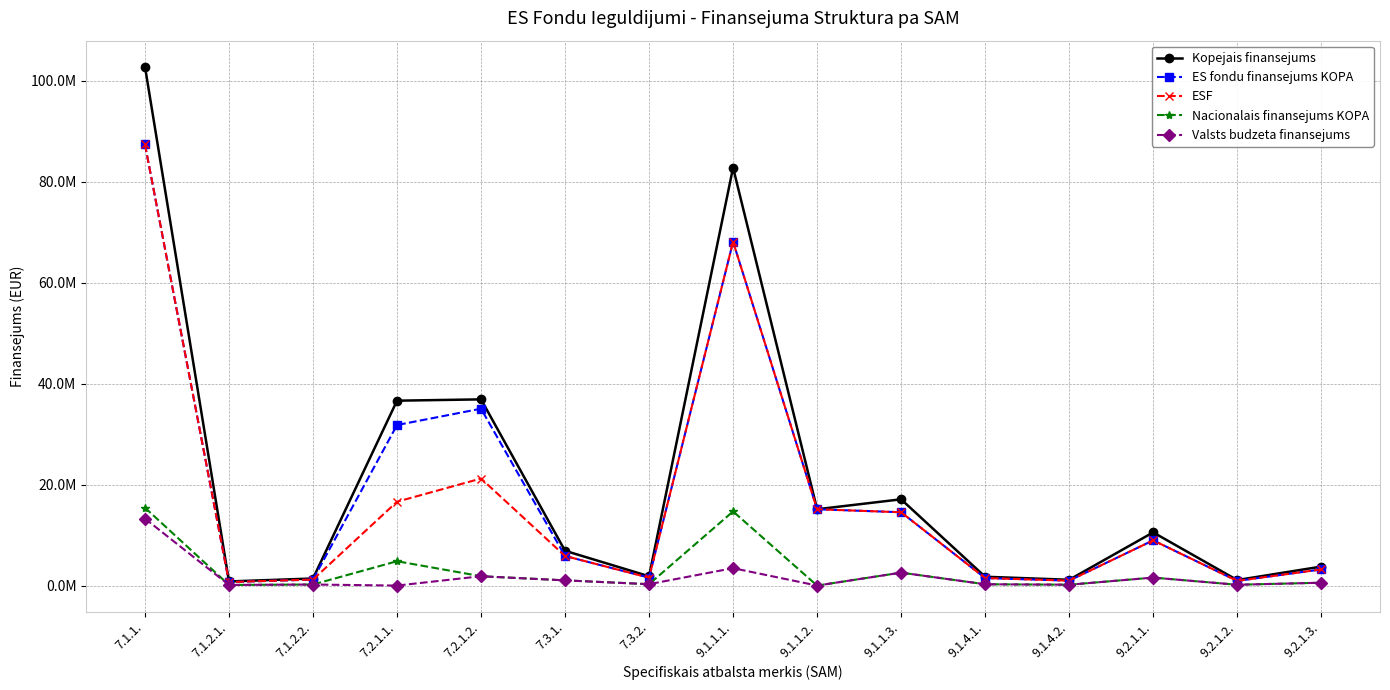

Reading left to right, list all the values displayed in this chart.

Kopejais finansejums: 102772327	817191	1400770	36614514	36875394	6889454	1843196	82770302	15114906	17083768	1748612	1146716	10535395	1092297	3757399
ES fondu finansejums KOPA: 87355436	694612	1190655	31792415	35025602	5856035	1566716	68087520	15114906	14521202	1486320	974708	8955085	928452	3193789
ESF: 87355436	694612	1190655	16606100	21201278	5856035	1566716	68087520	15114906	14521202	1486320	974708	8955085	928452	3193789
Nacionalais finansejums KOPA: 15416891	122579	210115	4822099	1849792	1033419	276480	14682782	0	2562566	262292	172008	1580310	163845	563610
Valsts budzeta finansejums: 13263648	122579	210115	0	1849792	1033419	276480	3449668	0	2562566	262292	172008	1580310	163845	563610